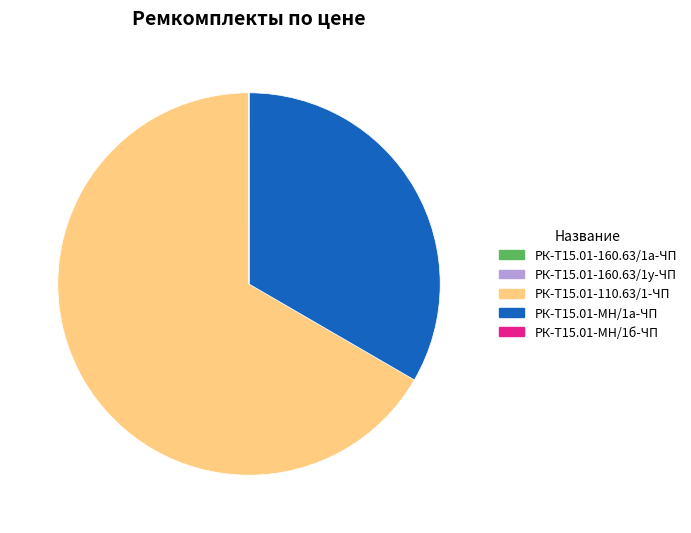

The РК-Т15.01-МН/1а-ЧП slice represents 39% of the pie. True or false?

False